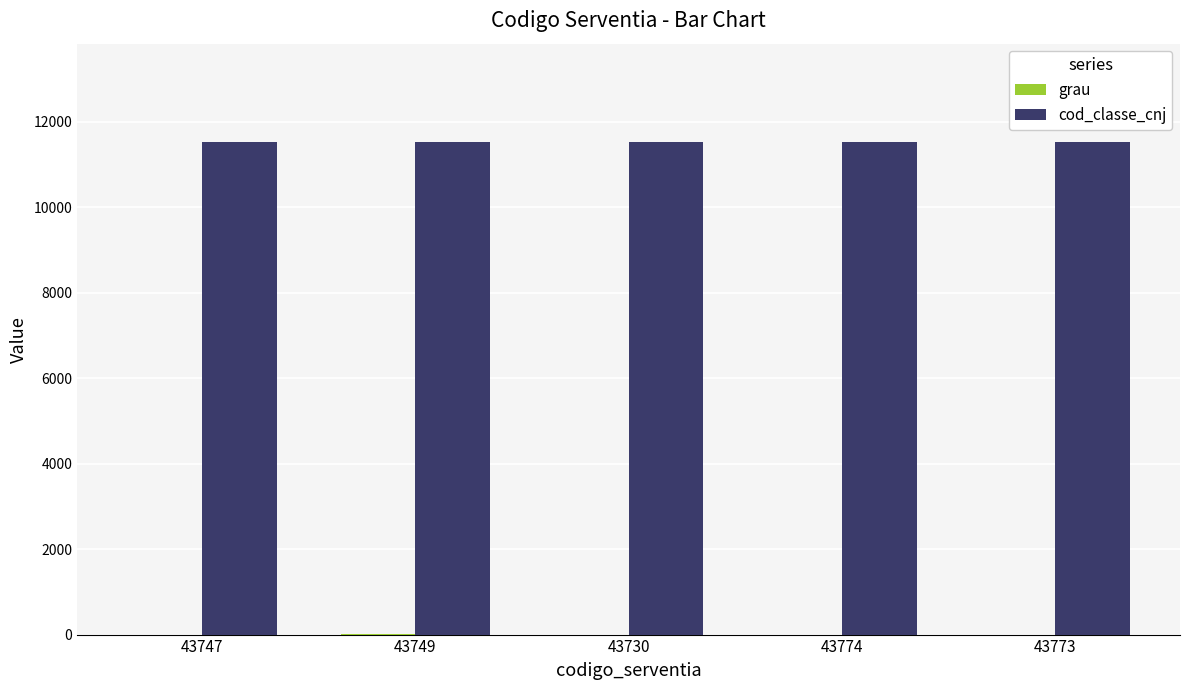

The value of cod_classe_cnj at 43749 is 20605. True or false?

False